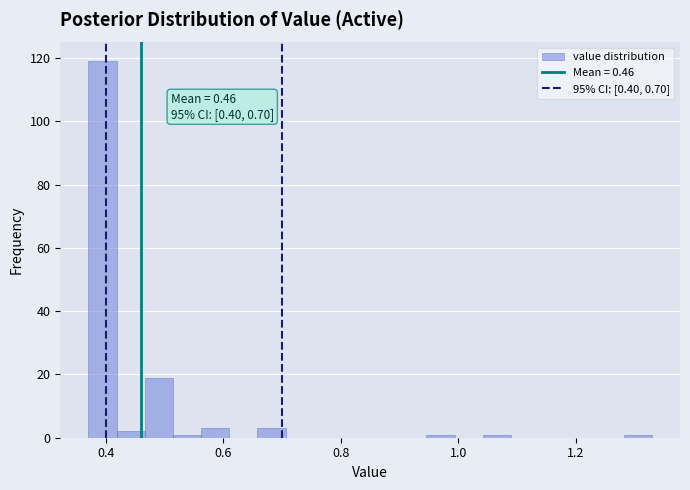

Read against the x-axis, roughly where is the centre of the tallest bar?

0.40